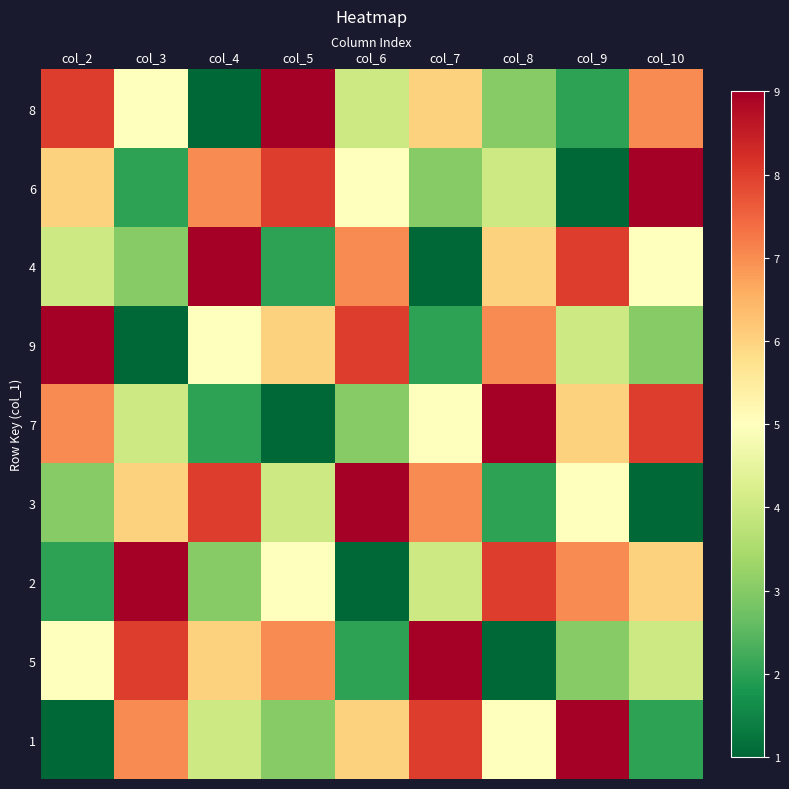

Reading right to left, list all the values displayed in this chart.

8: col_10=7	col_9=2	col_8=3	col_7=6	col_6=4	col_5=9	col_4=1	col_3=5	col_2=8
6: col_10=9	col_9=1	col_8=4	col_7=3	col_6=5	col_5=8	col_4=7	col_3=2	col_2=6
4: col_10=5	col_9=8	col_8=6	col_7=1	col_6=7	col_5=2	col_4=9	col_3=3	col_2=4
9: col_10=3	col_9=4	col_8=7	col_7=2	col_6=8	col_5=6	col_4=5	col_3=1	col_2=9
7: col_10=8	col_9=6	col_8=9	col_7=5	col_6=3	col_5=1	col_4=2	col_3=4	col_2=7
3: col_10=1	col_9=5	col_8=2	col_7=7	col_6=9	col_5=4	col_4=8	col_3=6	col_2=3
2: col_10=6	col_9=7	col_8=8	col_7=4	col_6=1	col_5=5	col_4=3	col_3=9	col_2=2
5: col_10=4	col_9=3	col_8=1	col_7=9	col_6=2	col_5=7	col_4=6	col_3=8	col_2=5
1: col_10=2	col_9=9	col_8=5	col_7=8	col_6=6	col_5=3	col_4=4	col_3=7	col_2=1